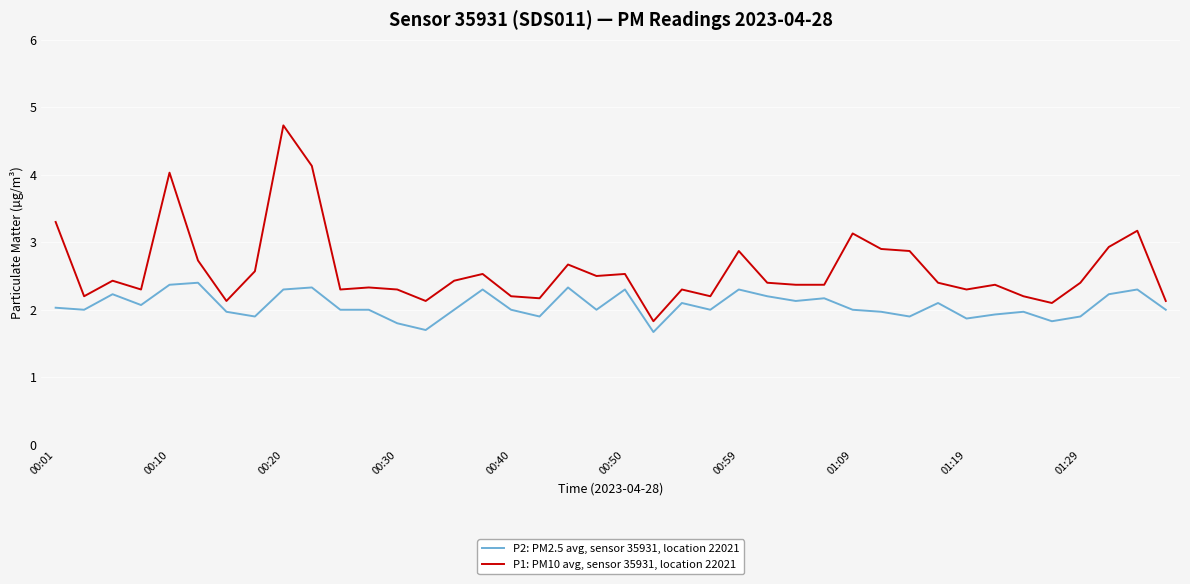

Which series has the largest range (max minus min)?

P1: PM10 avg, sensor 35931, location 22021